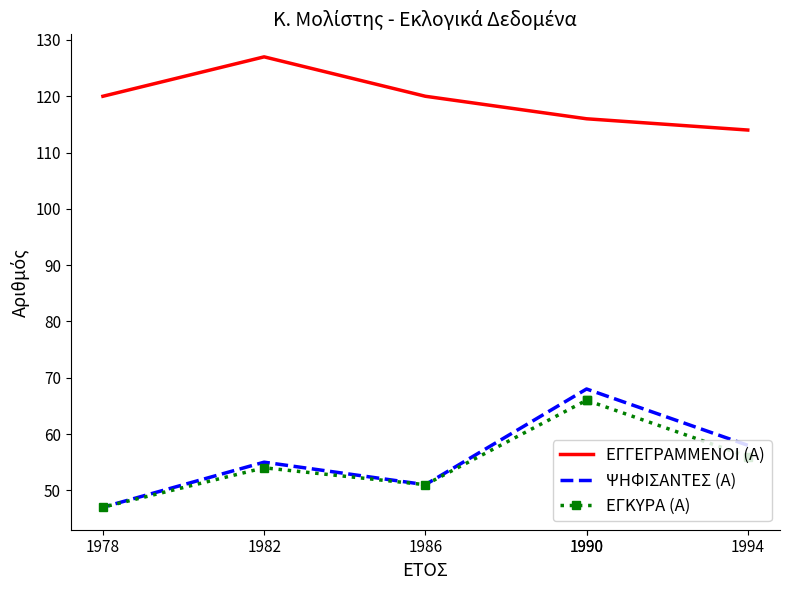

At which category does ΕΓΚΥΡΑ (Α) reach its first local peak?

1982